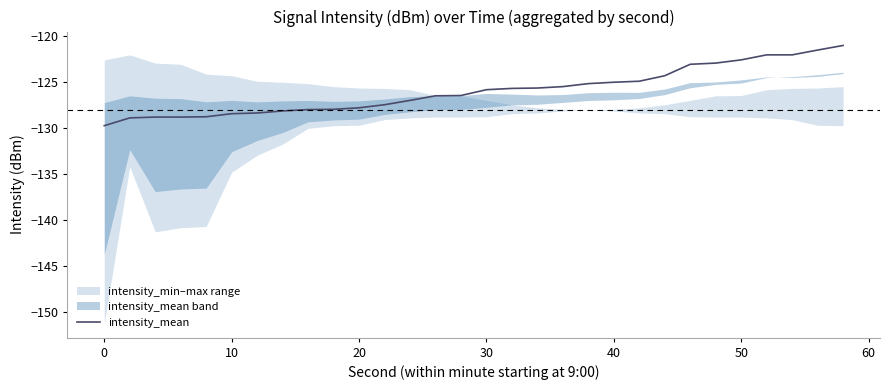

What is the value of the 6th point from the left?

-128.4